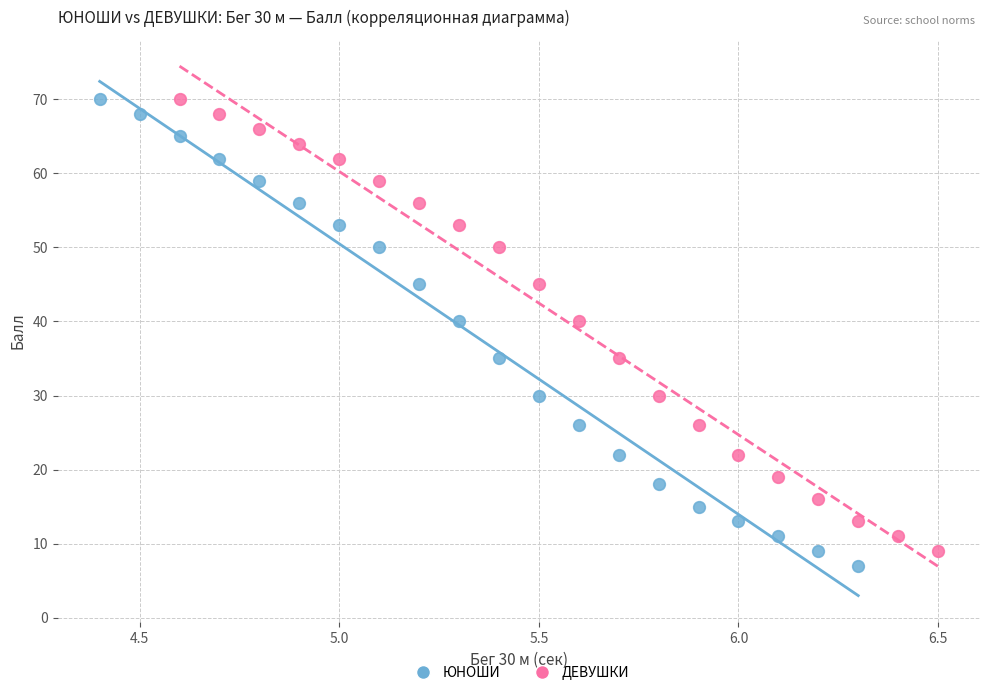

What are all the series names shown in the legend?

ЮНОШИ, ДЕВУШКИ